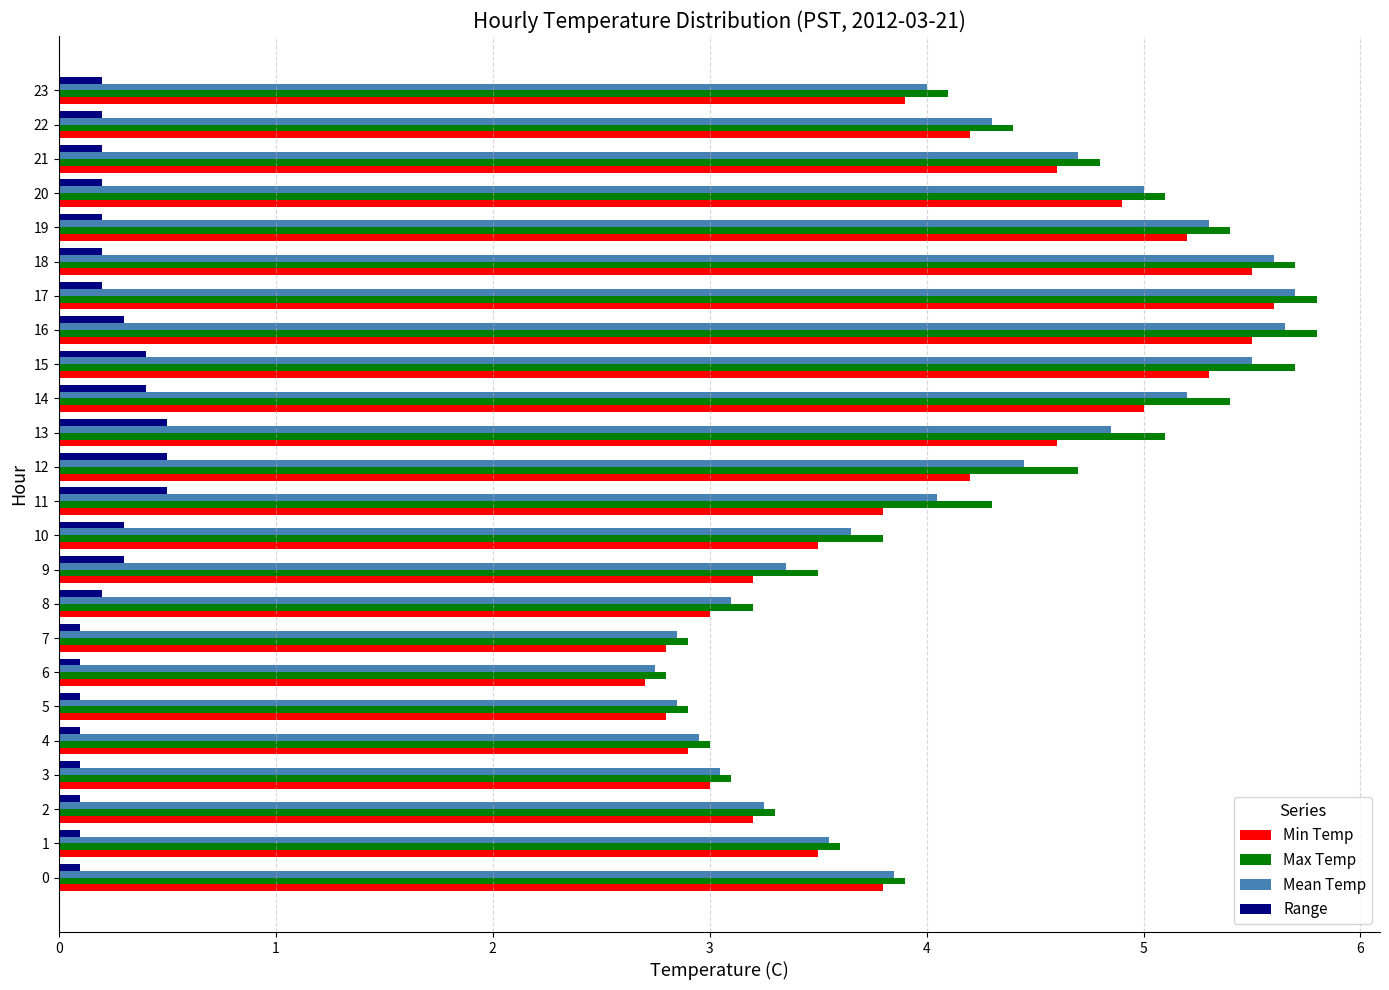

What is the maximum value for Mean Temp?

5.7